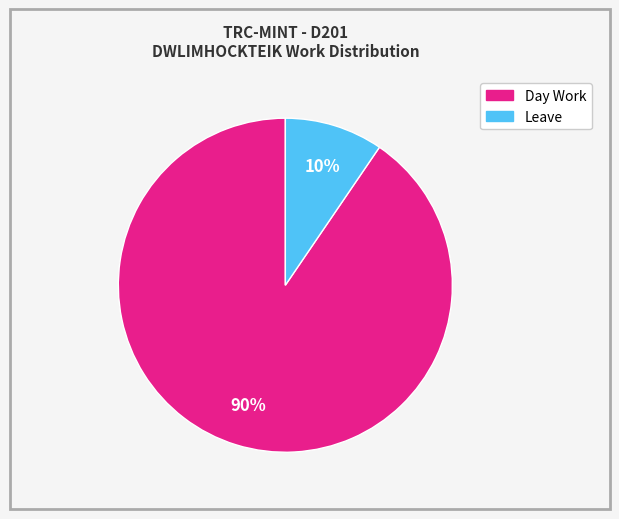

What is the majority slice?

Day Work